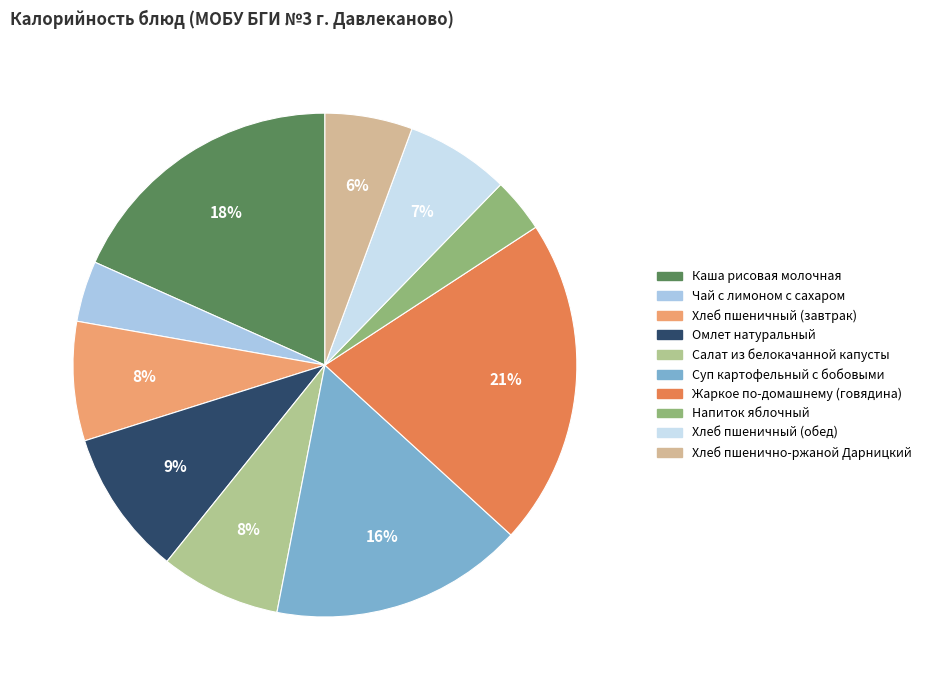

How many slices are in this pie chart?

10